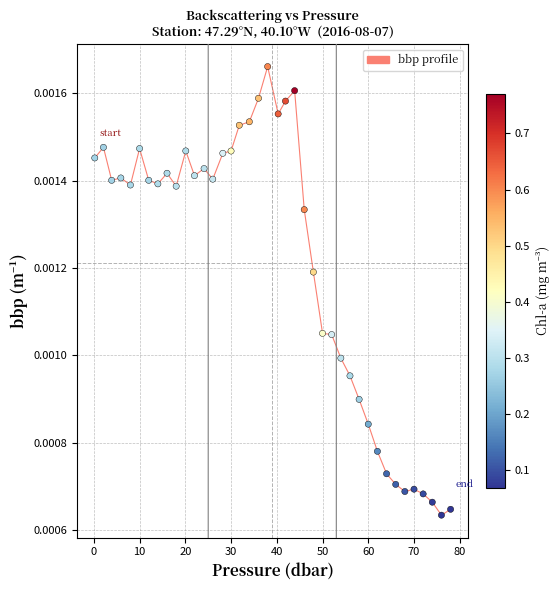

What is the range of X values (max minus min)?

77.8